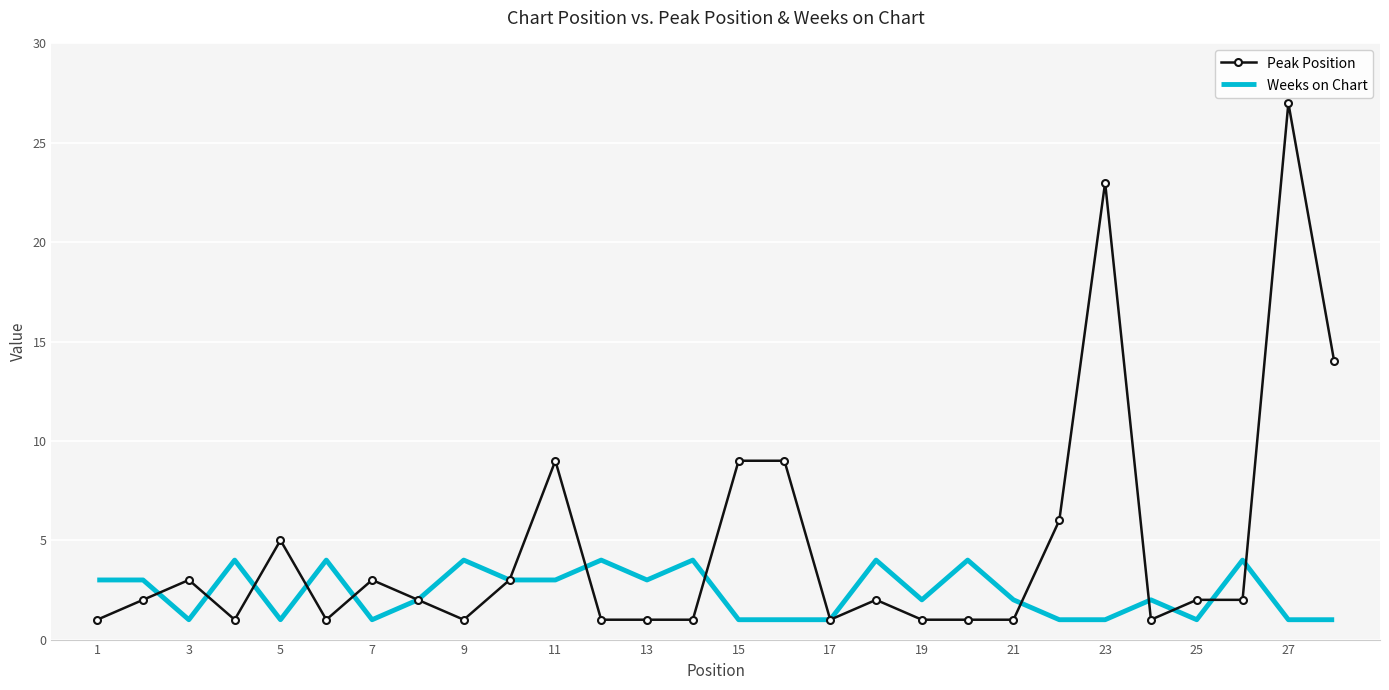

What is the highest value of the Weeks on Chart series?

4